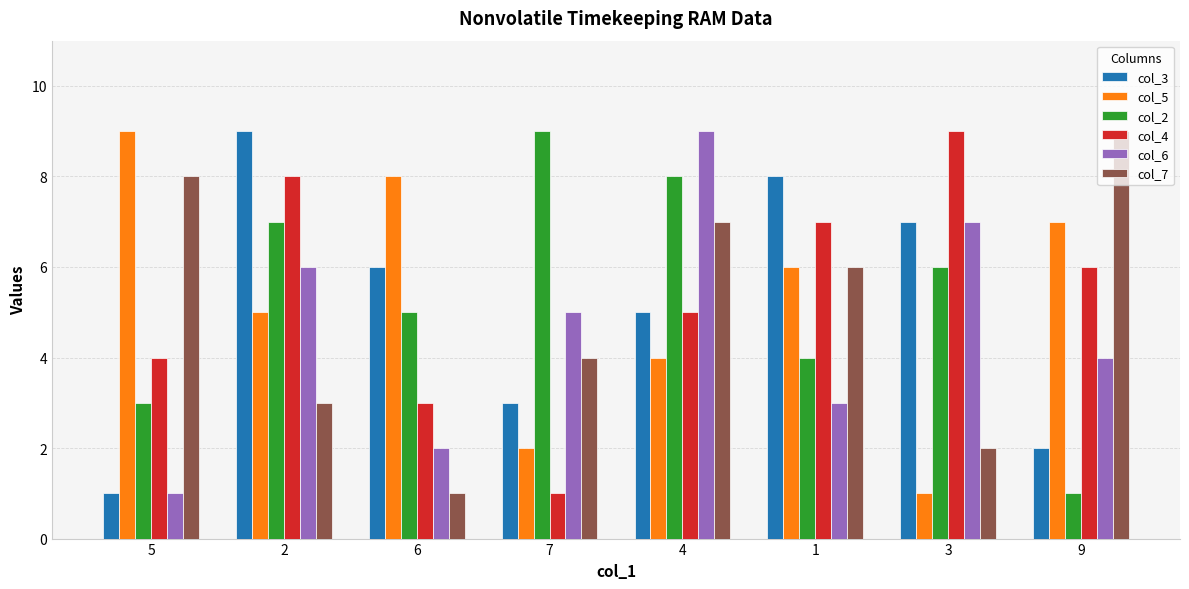

Reading left to right, transcribe all the data shown in this chart.

col_3: 5=1	2=9	6=6	7=3	4=5	1=8	3=7	9=2
col_5: 5=9	2=5	6=8	7=2	4=4	1=6	3=1	9=7
col_2: 5=3	2=7	6=5	7=9	4=8	1=4	3=6	9=1
col_4: 5=4	2=8	6=3	7=1	4=5	1=7	3=9	9=6
col_6: 5=1	2=6	6=2	7=5	4=9	1=3	3=7	9=4
col_7: 5=8	2=3	6=1	7=4	4=7	1=6	3=2	9=9